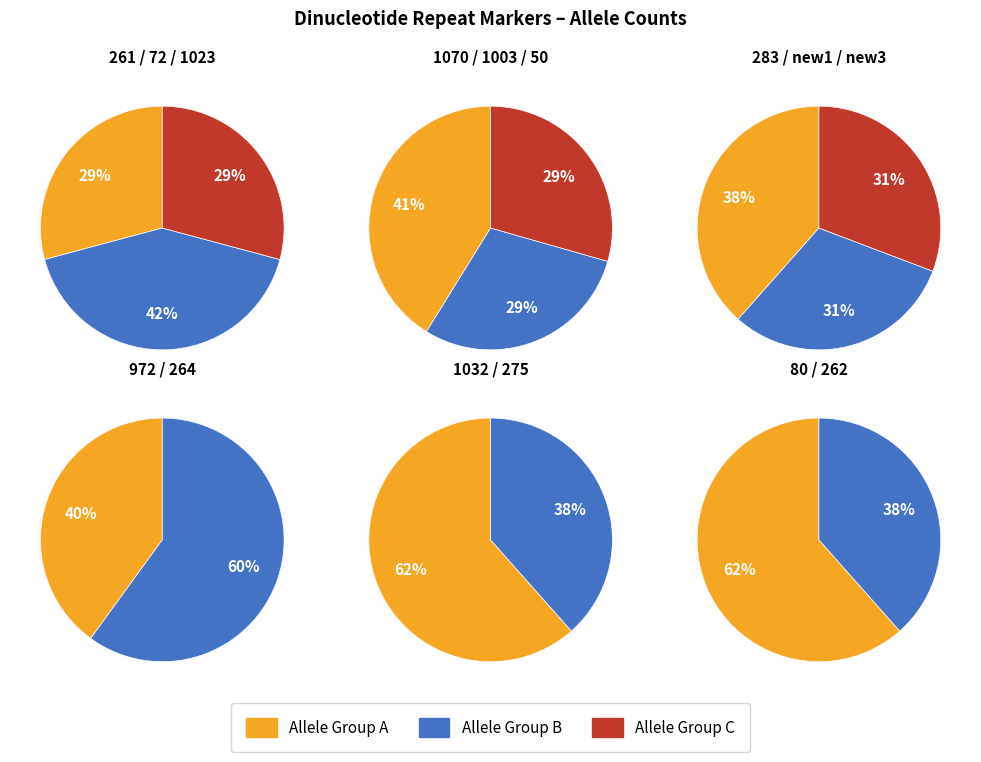

Which category has the smallest portion of the pie?

1003